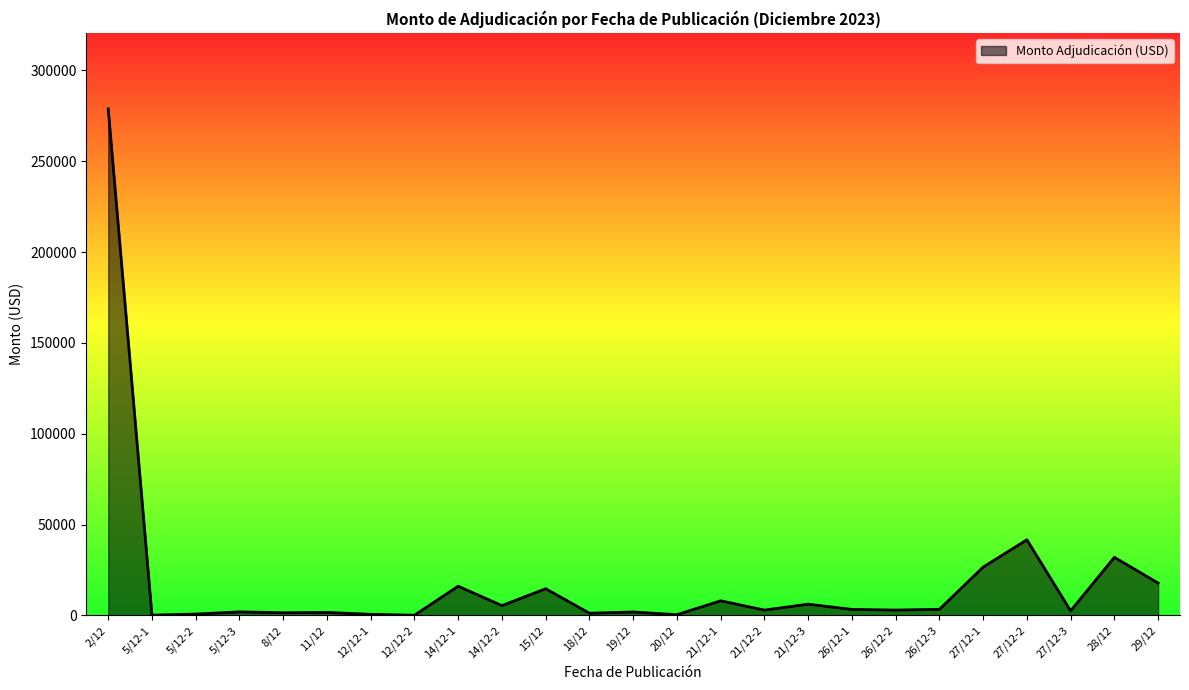

What is the average value?

18919.7